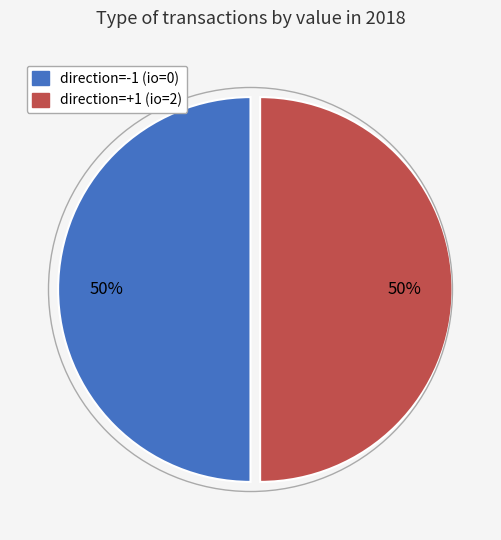

To the nearest percent, what is the average slice percentage?

50%